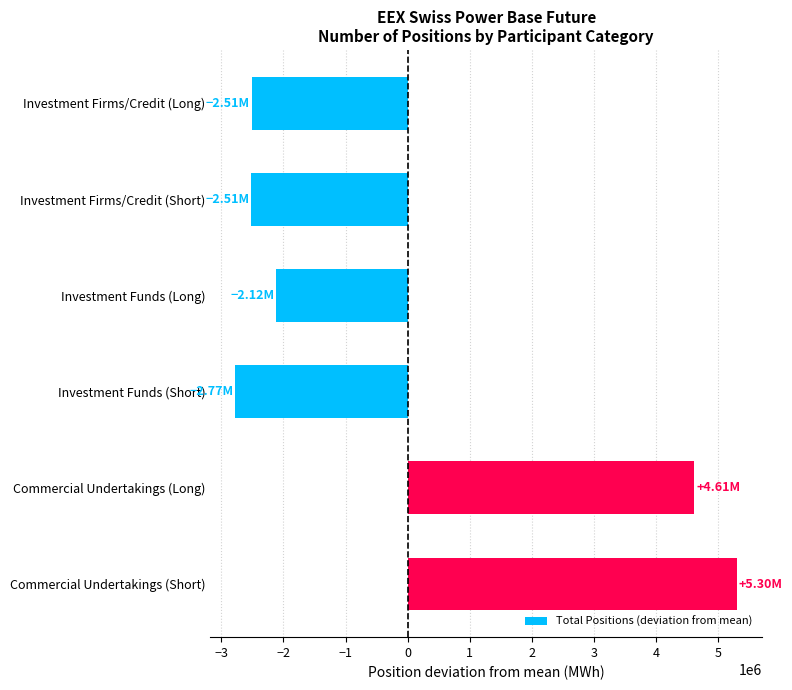

Which category has the highest value across all series?

Commercial Undertakings (Short)